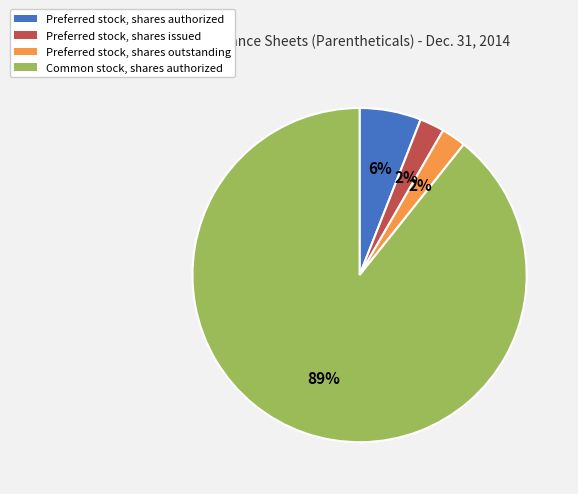

Is there a majority slice in this chart?

Yes